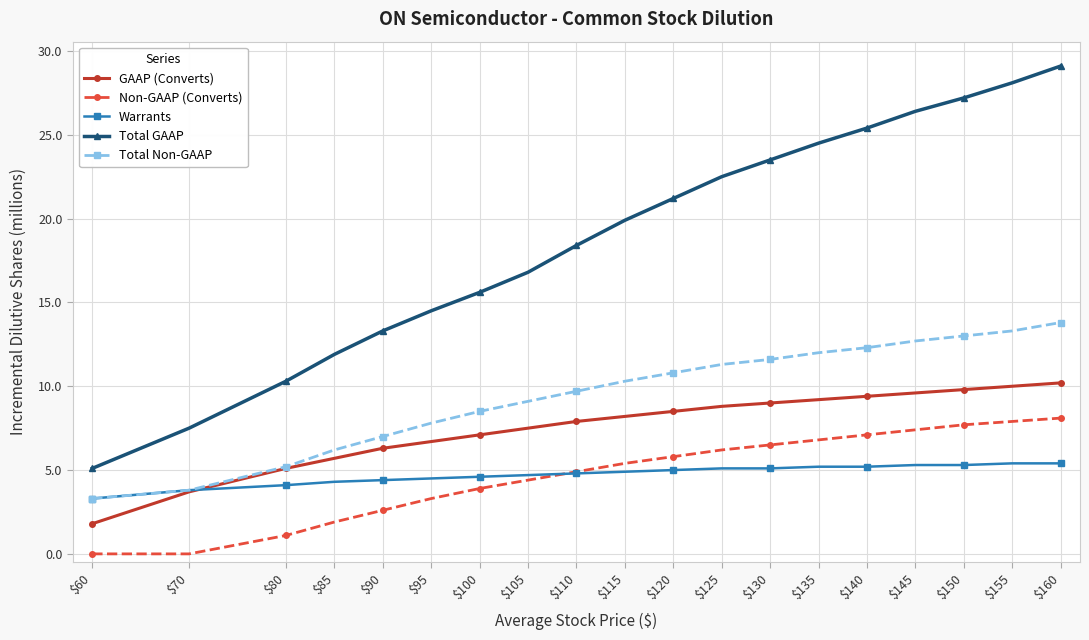

What is the difference between the second highest and second lowest values in the Total GAAP series?

20.6